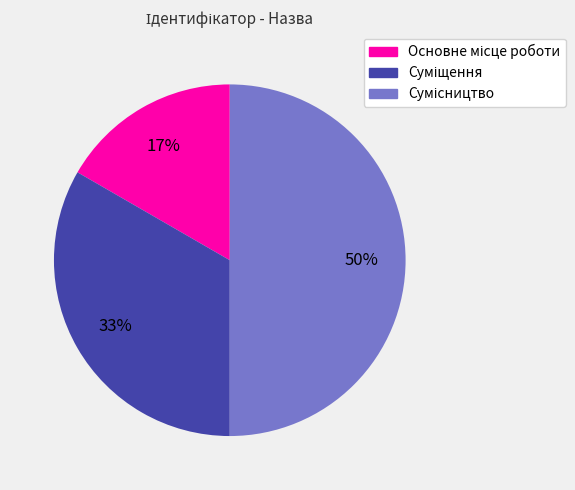

To the nearest percent, what is the difference between the largest and smallest slice percentages?

33%